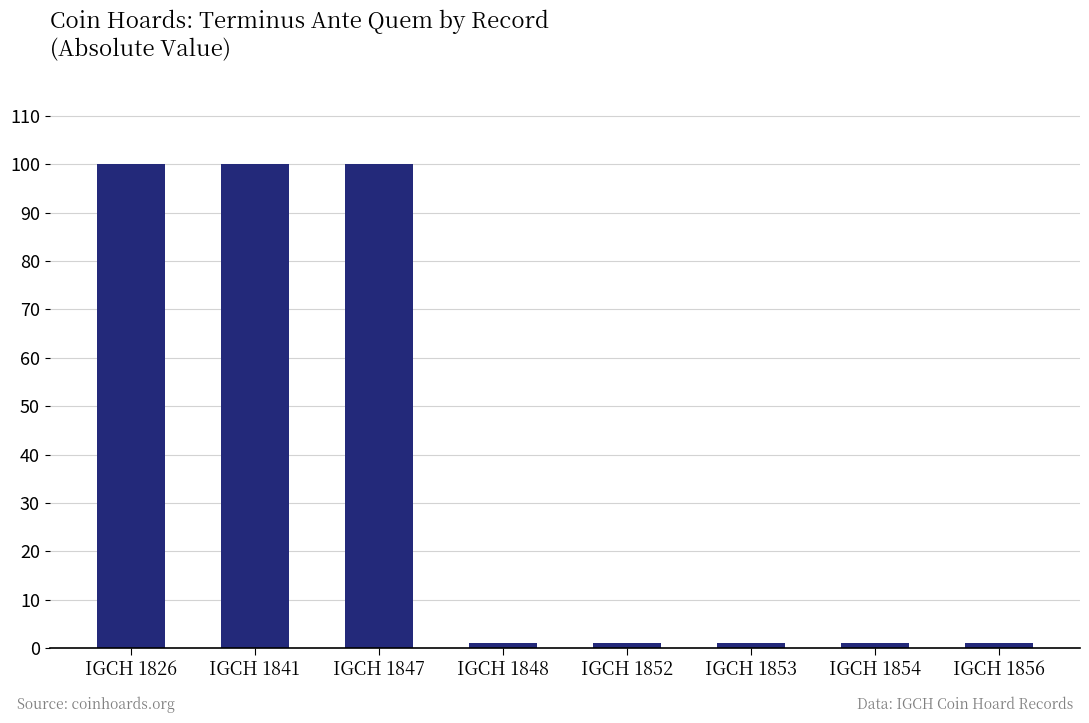

The chart shows a value of 1 at IGCH 1853. True or false?

True